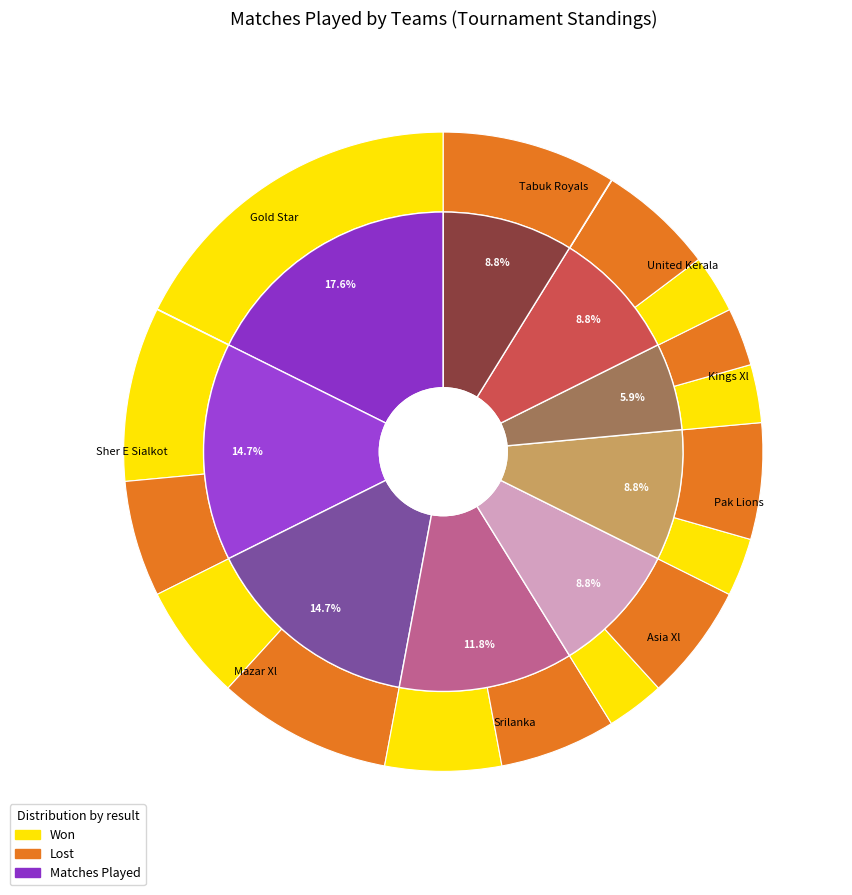

What percentage is NOT represented by Srilanka?

88.2%